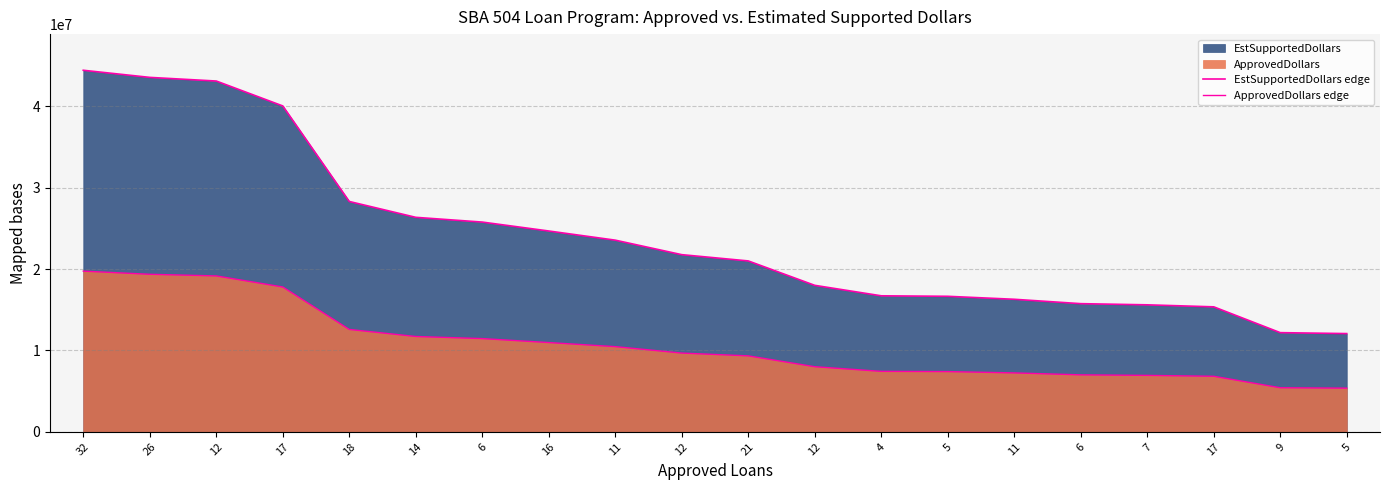

Is it true that ApprovedDollars edge equals 12576000 at 18?

True